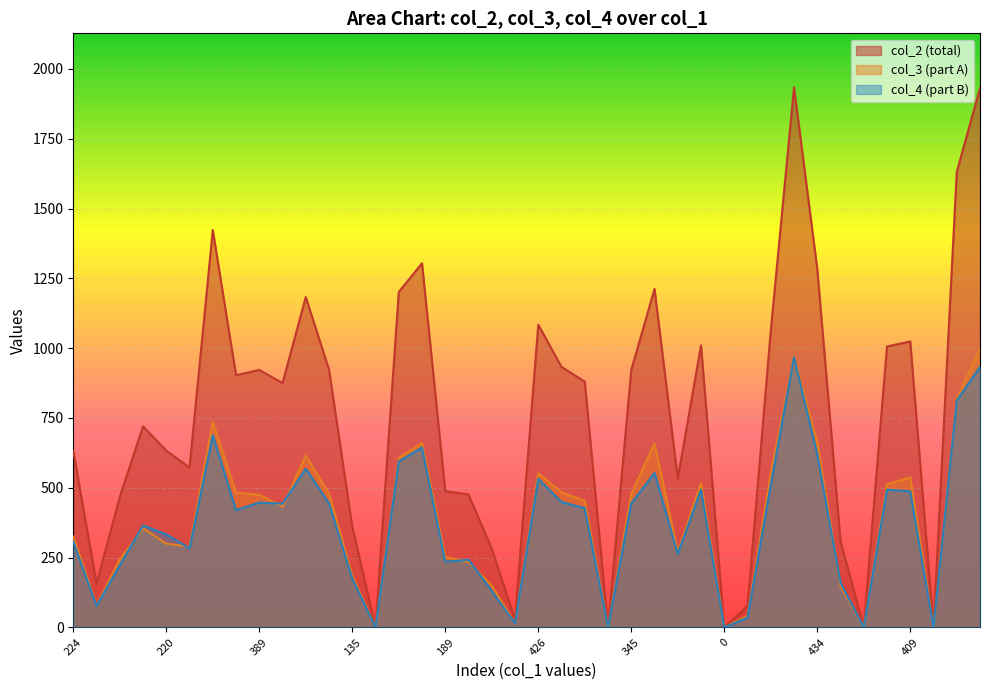

Which series has the largest total across all categories?

col_2 (total)